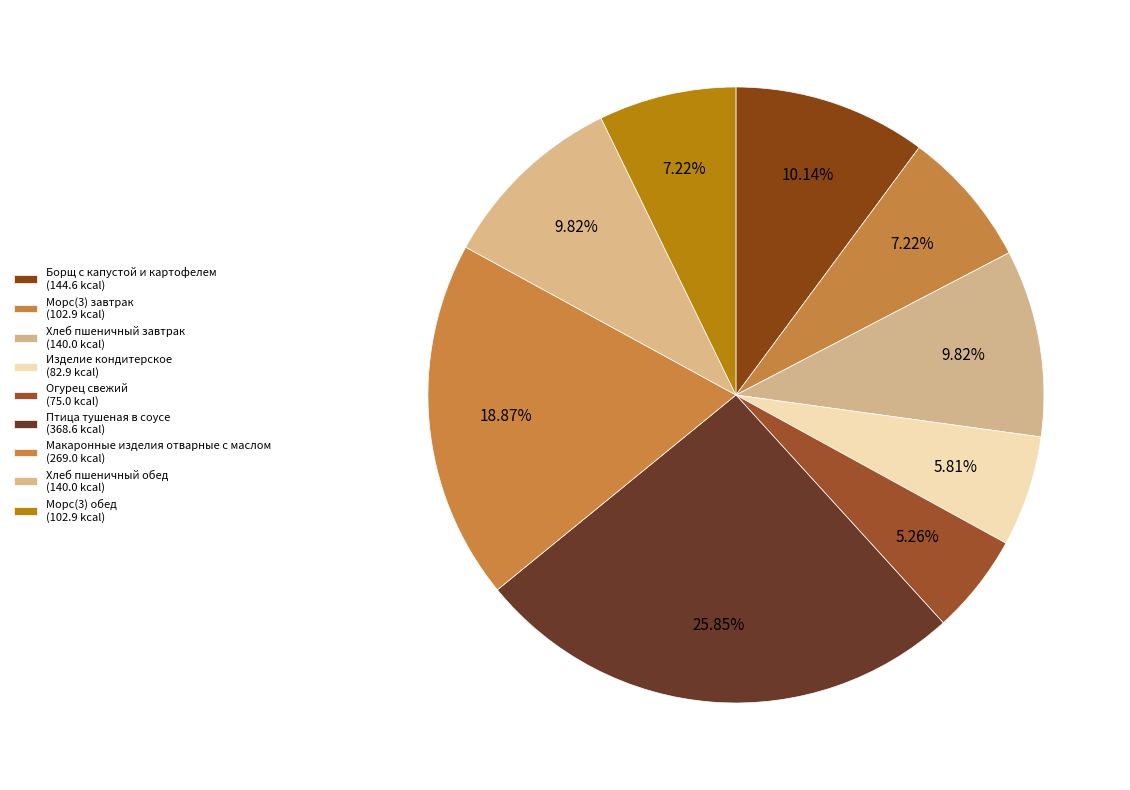

What is the change in value from Огурец свежий to Макаронные изделия отварные с маслом?

+194.0